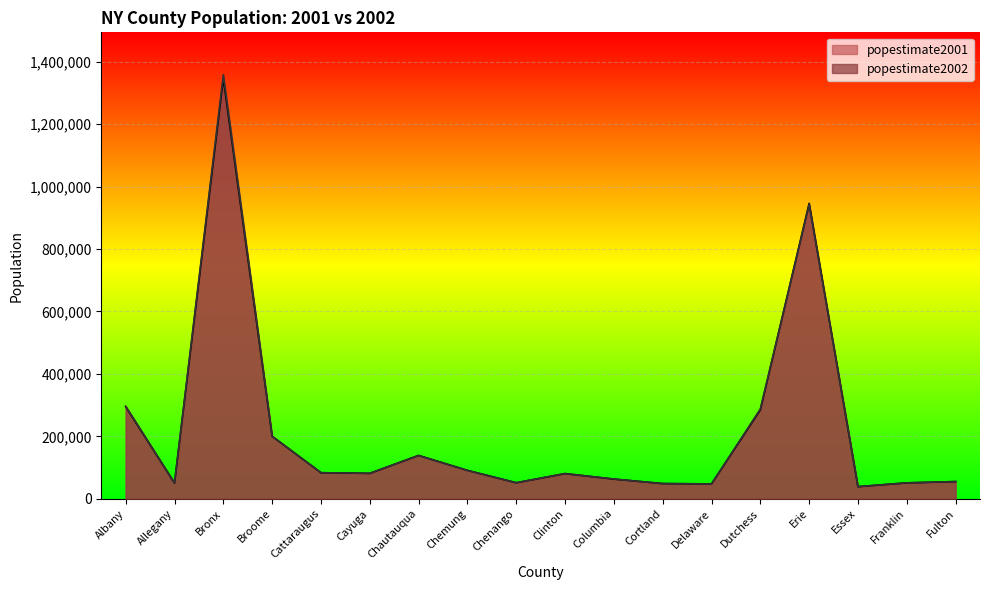

Where do popestimate2001 and popestimate2002 first cross each other?

Broome and Cattaraugus